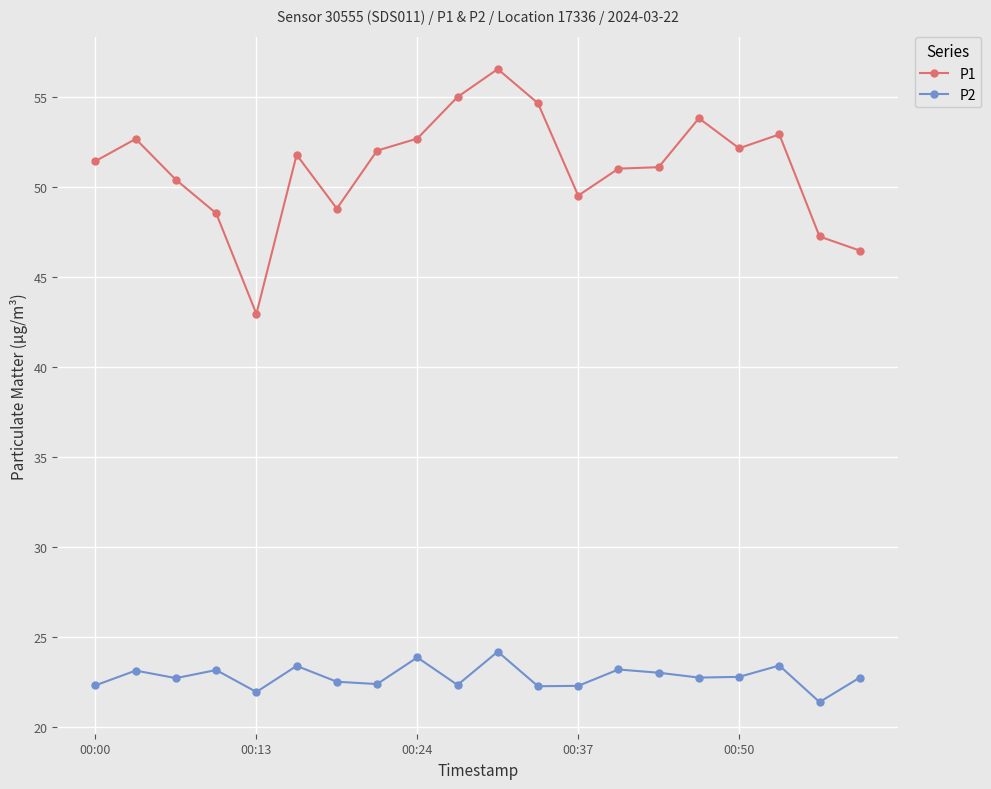

True or false: P2 has more than 0 points higher than both neighbors.

True